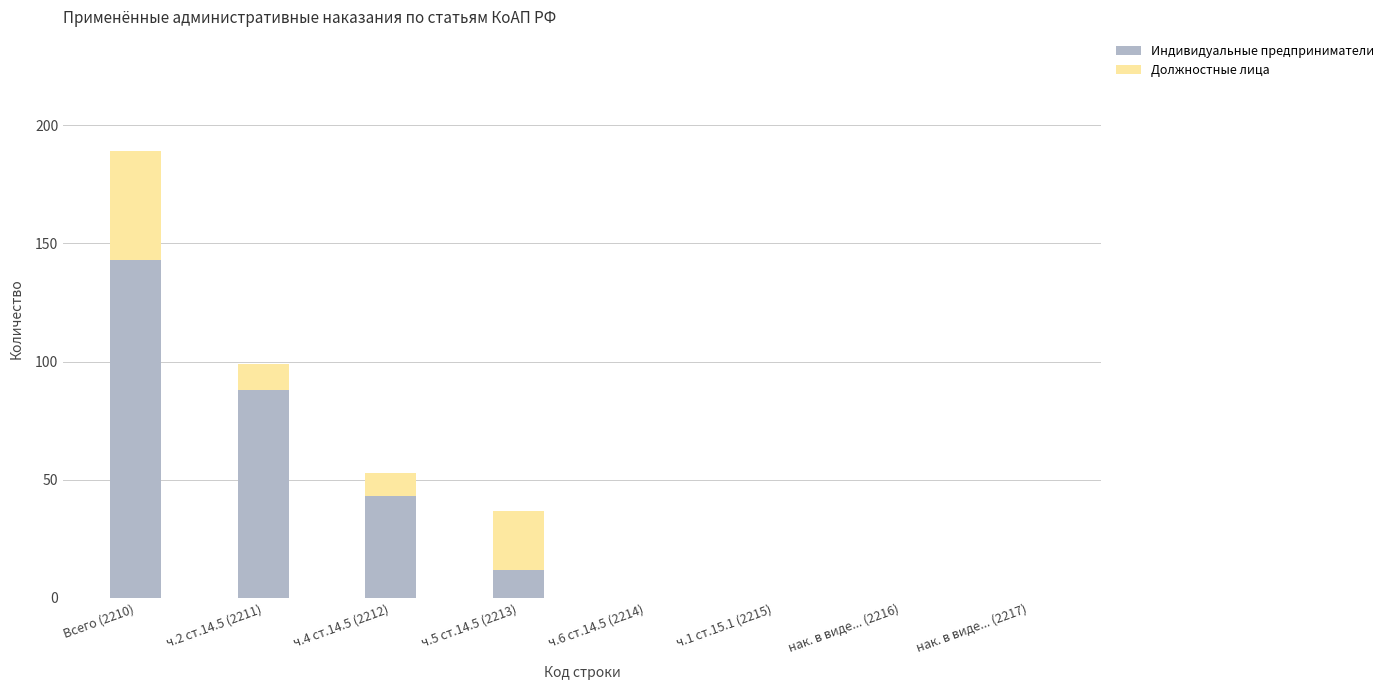

What is the total value across all series at ч.5 ст.14.5 (2213)?

37